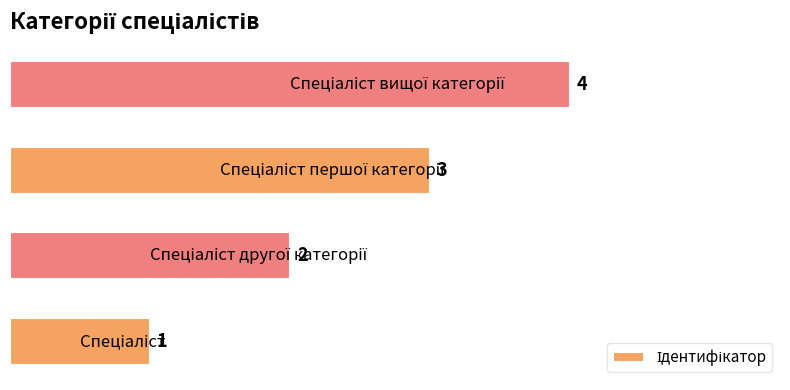

How many data points are less than 3?

2